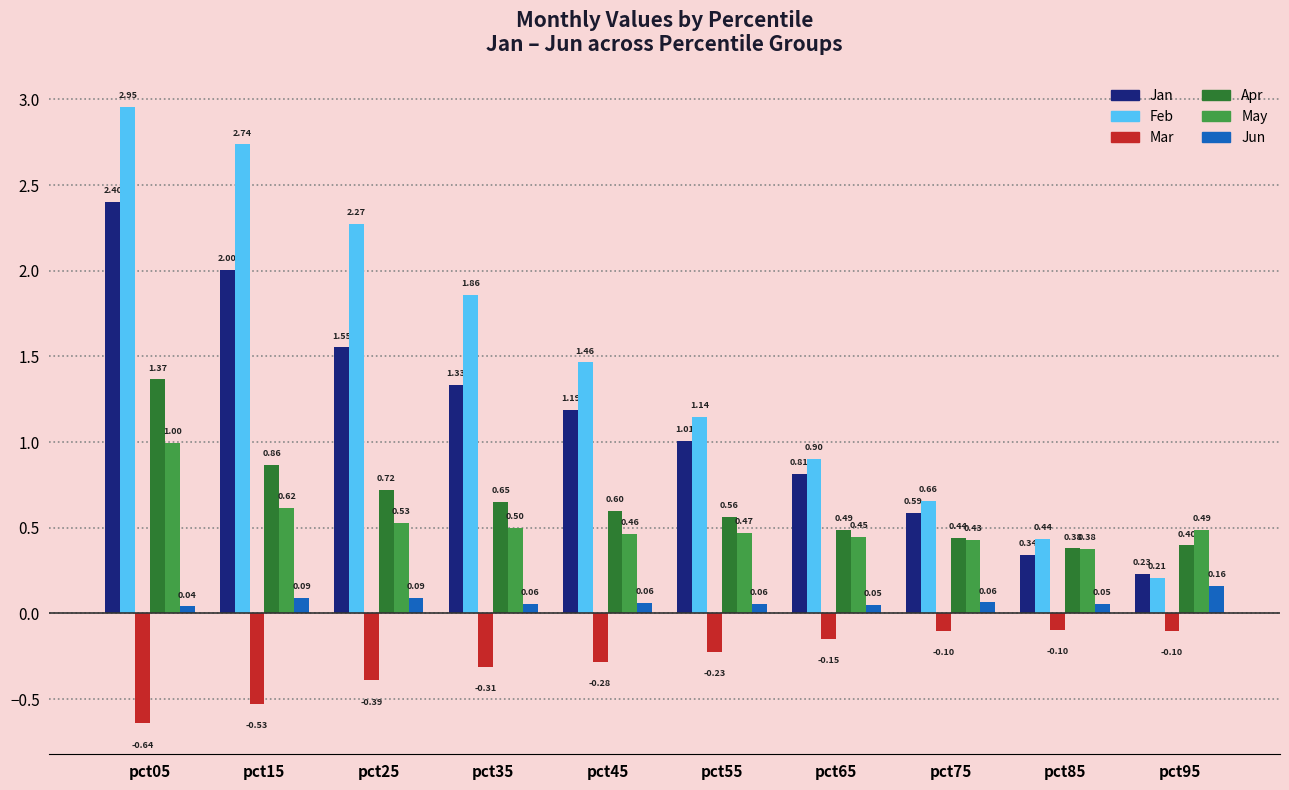

Which series has the widest spread of values?

Feb